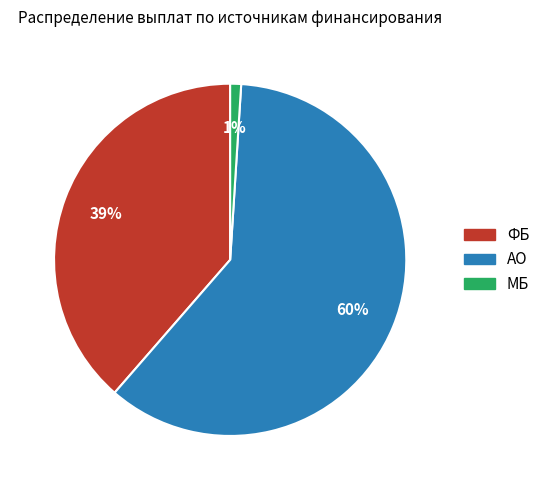

To the nearest percent, what portion does ФБ represent?

39%